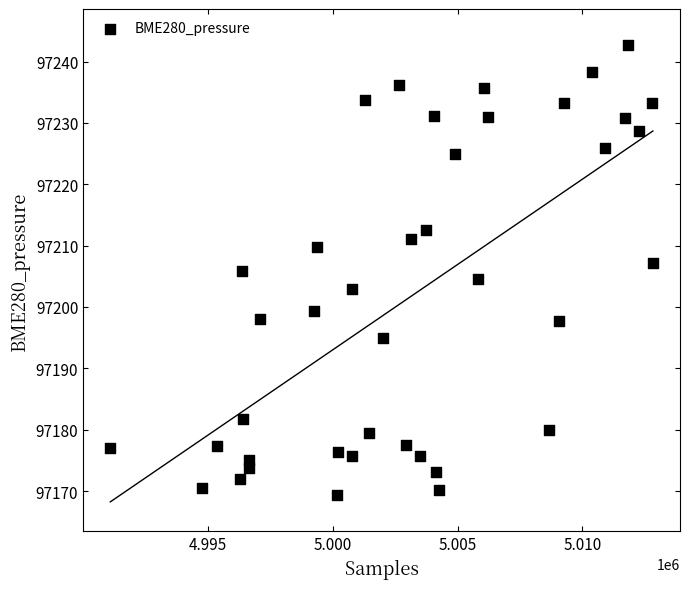

What is the range of X values (max minus min)?

21732.0